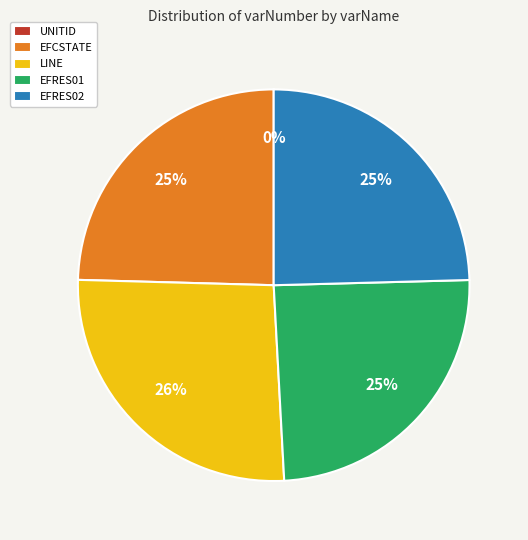

Which category has the biggest portion of the pie?

LINE